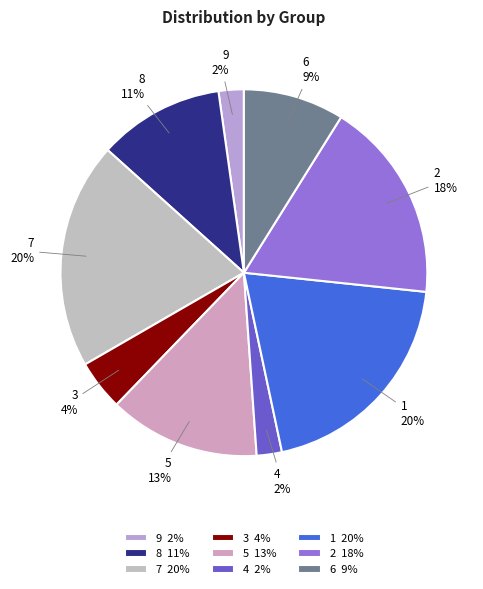

Combined, do 1 20% and 7 20% account for over 50%?

No